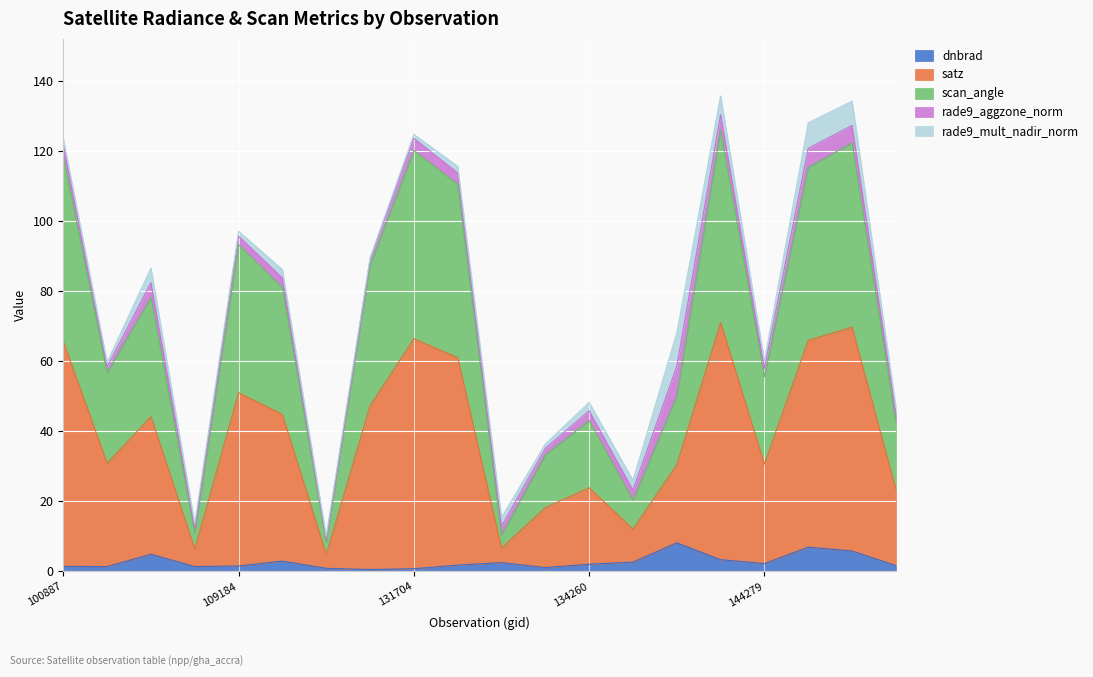

Where is the first local minimum for dnbrad?

103720